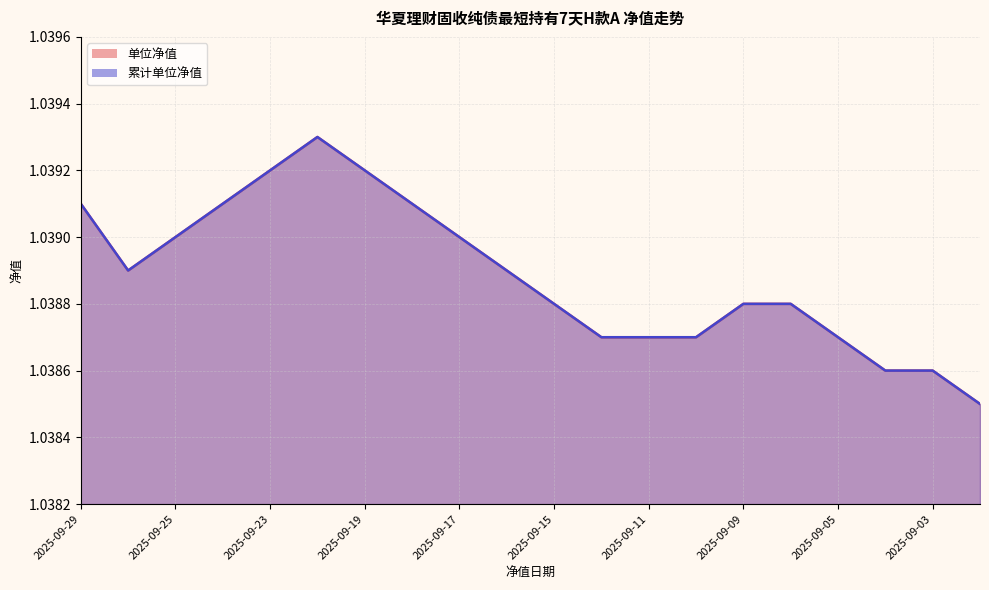

True or false: 单位净值 and 累计单位净值 intersect in this chart.

False